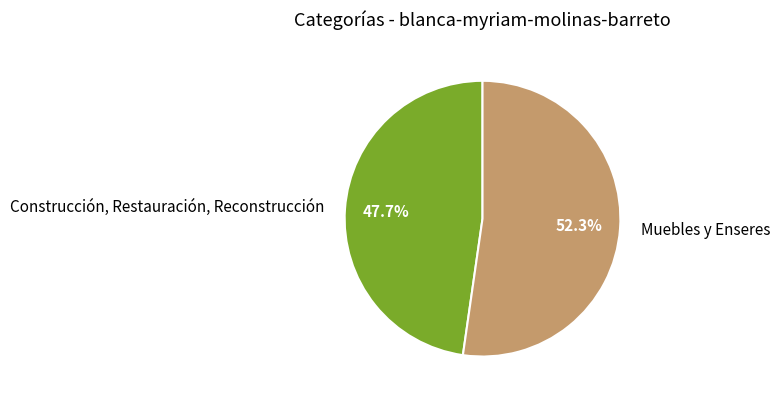

Rank the categories by value from highest to lowest.

Muebles y Enseres, Construcción, Restauración, Reconstrucción